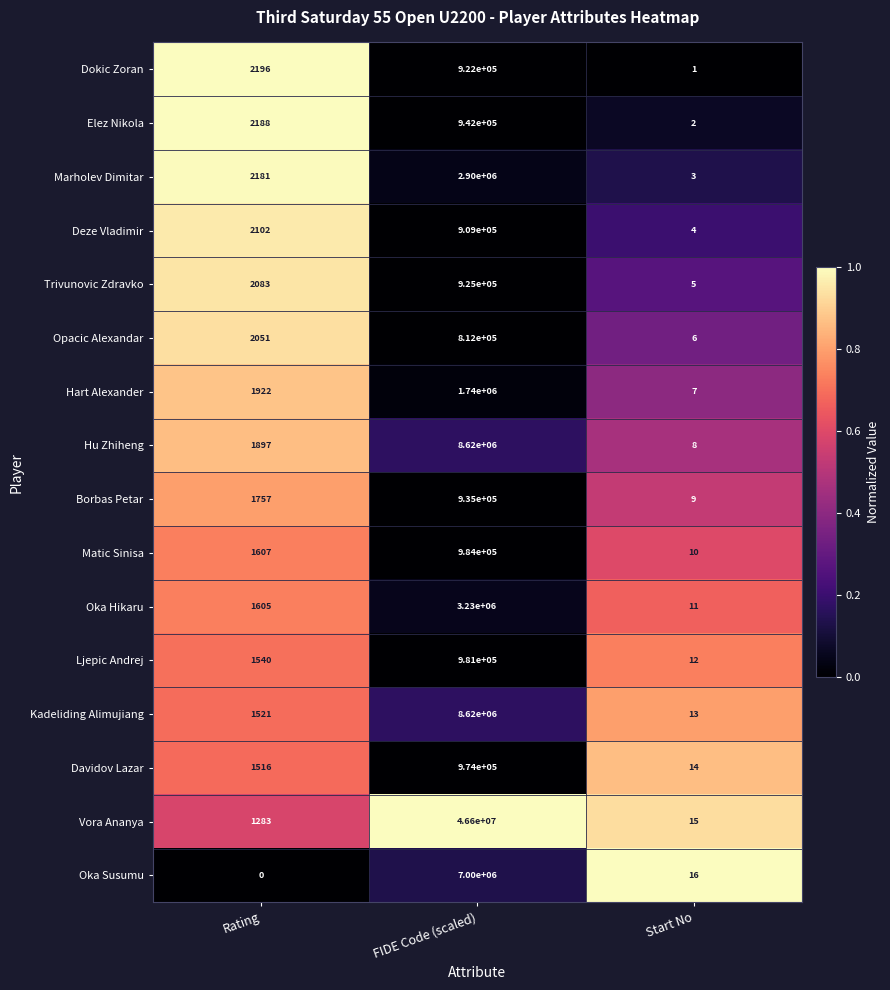

Is it true that Oka Hikaru equals 1605 at Rating?

True